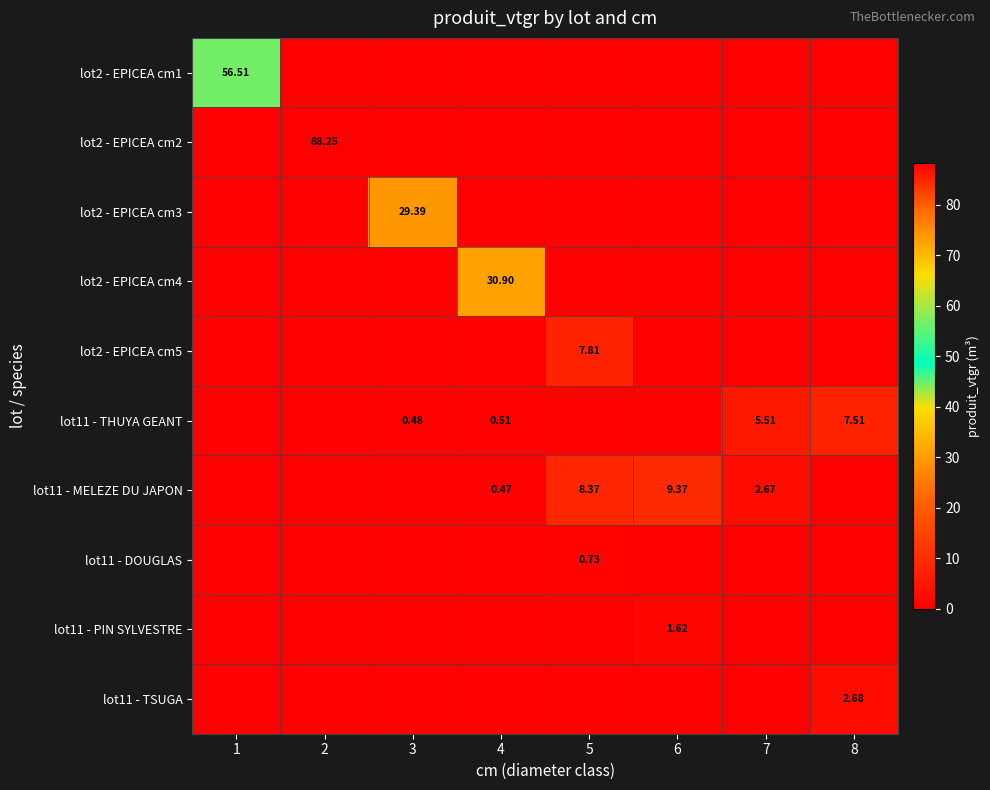

How many lot2 - EPICEA cm5 values are between 0 and 1?

7